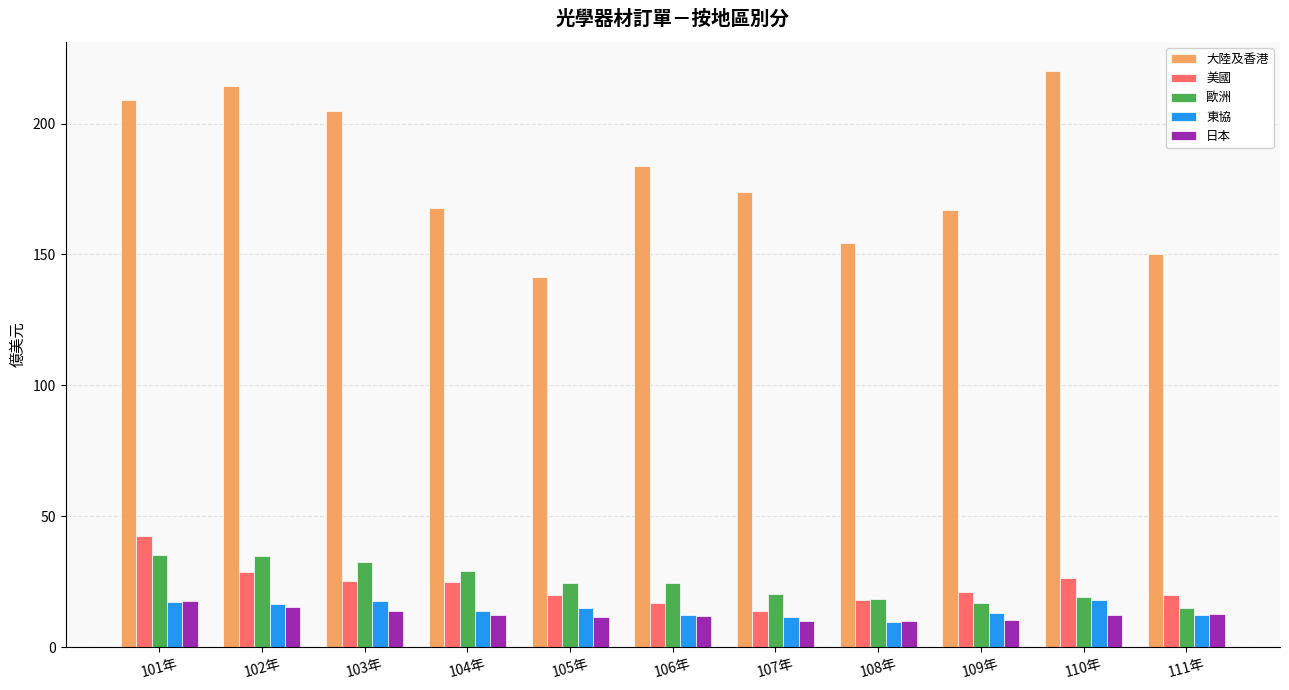

At how many categories does at least one series exceed 176?

5